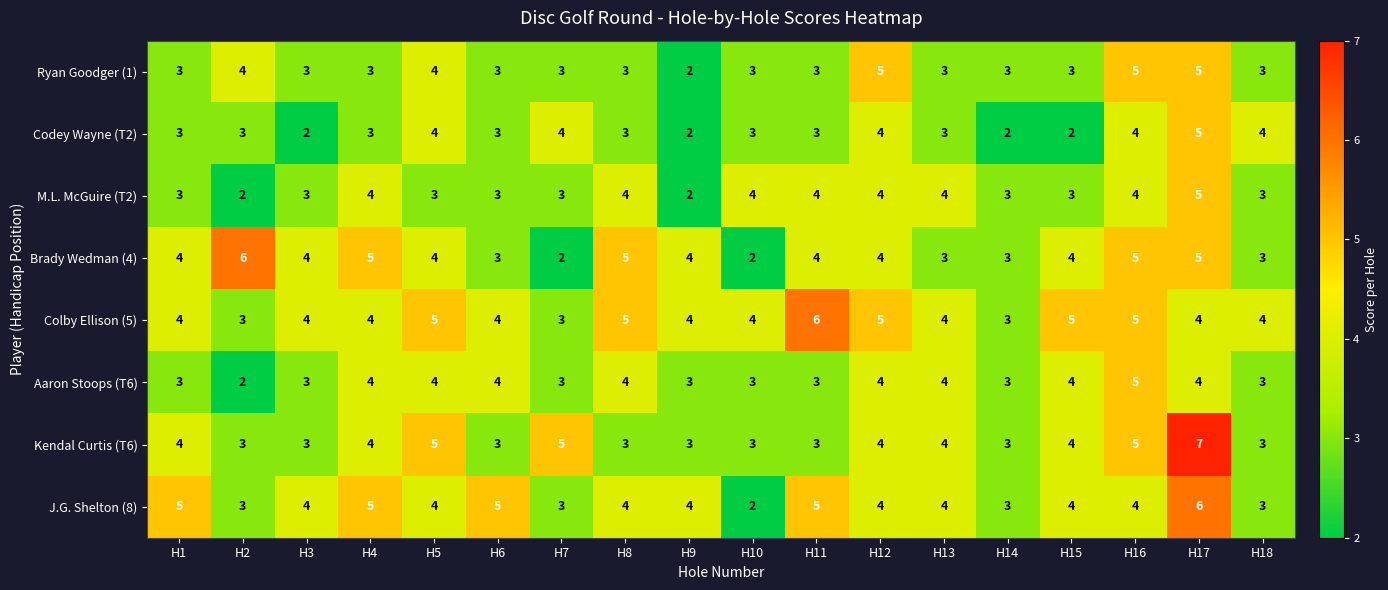

What is the total value across all series at H18?

26